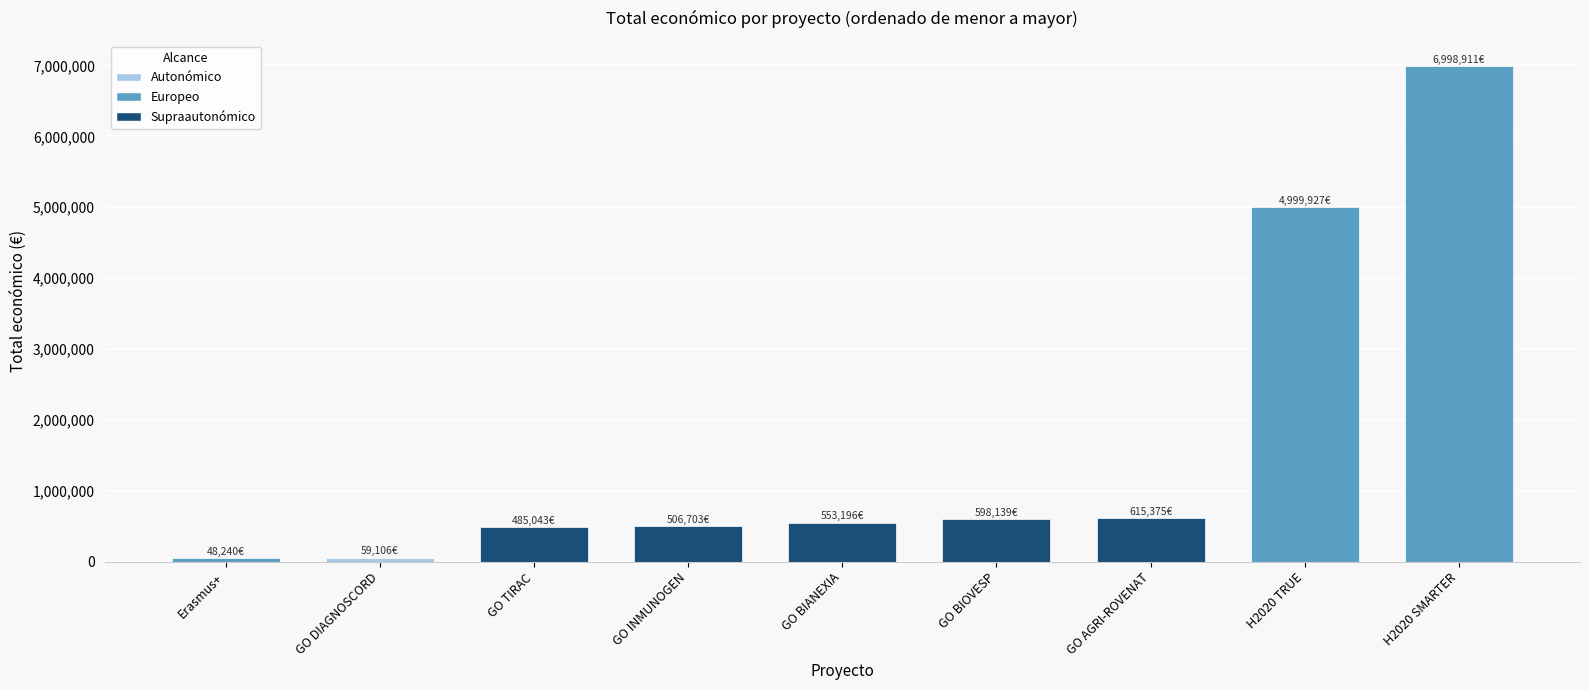

What is the ratio of the value at GO TIRAC to the value at GO DIAGNOSCORD?

8.2